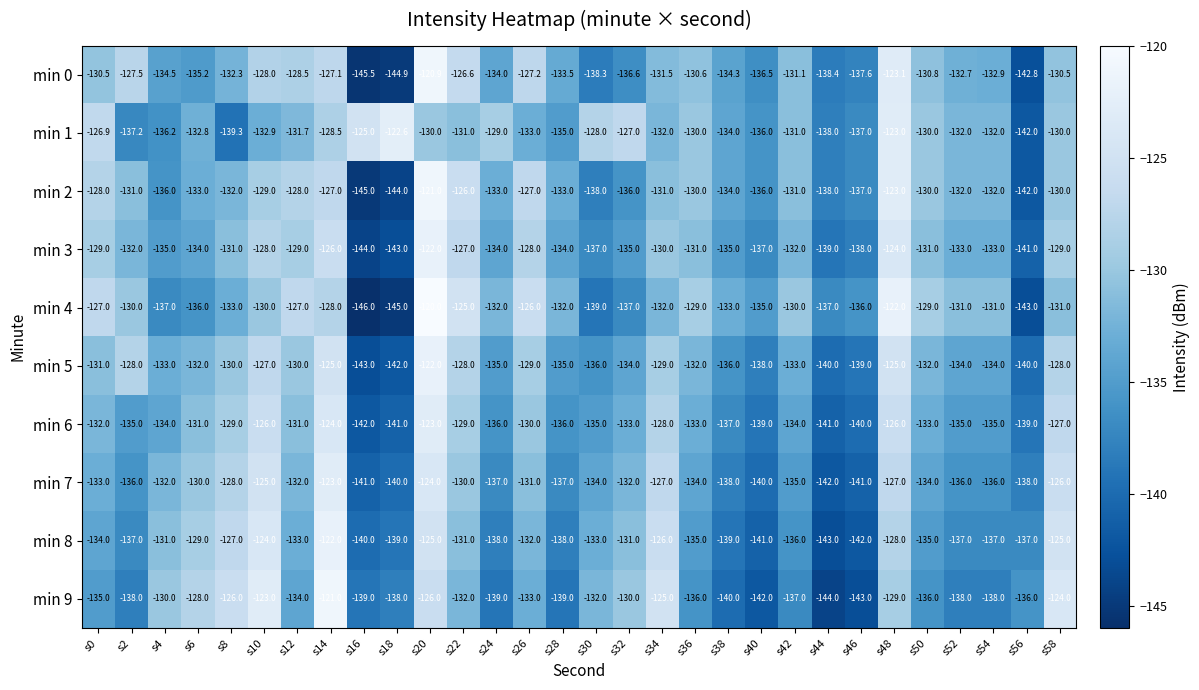

True or false: min 5 has a value of -38.2 at s52.

False